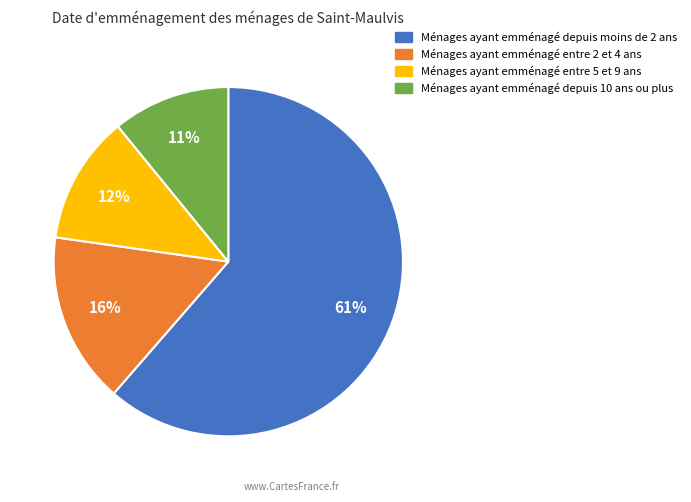

Rank the categories by value from lowest to highest.

Ménages ayant emménagé depuis 10 ans ou plus, Ménages ayant emménagé entre 5 et 9 ans, Ménages ayant emménagé entre 2 et 4 ans, Ménages ayant emménagé depuis moins de 2 ans